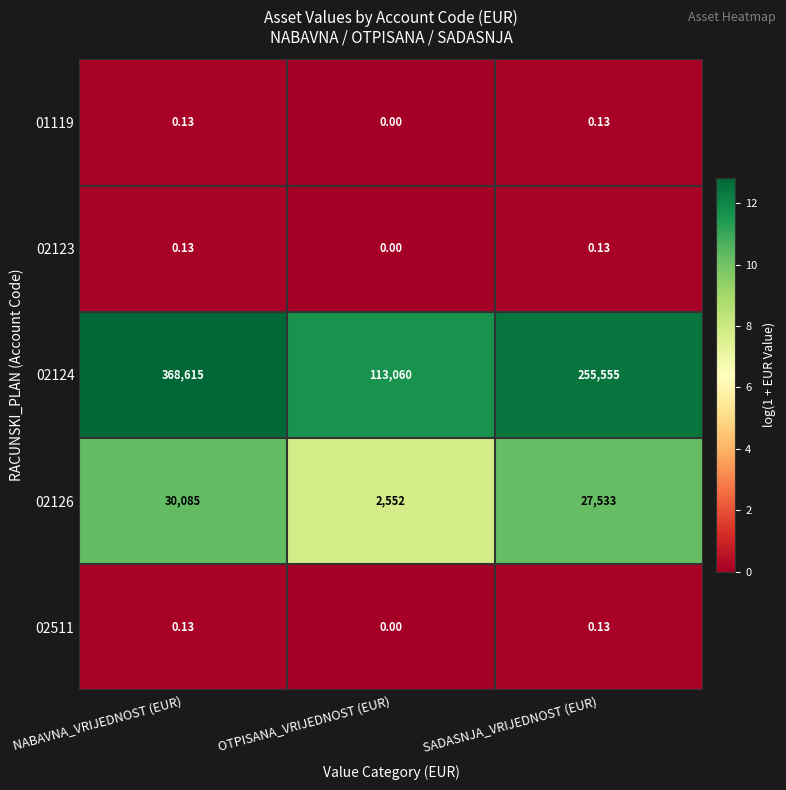

Which category has the lowest value across all series?

OTPISANA_VRIJEDNOST (EUR)